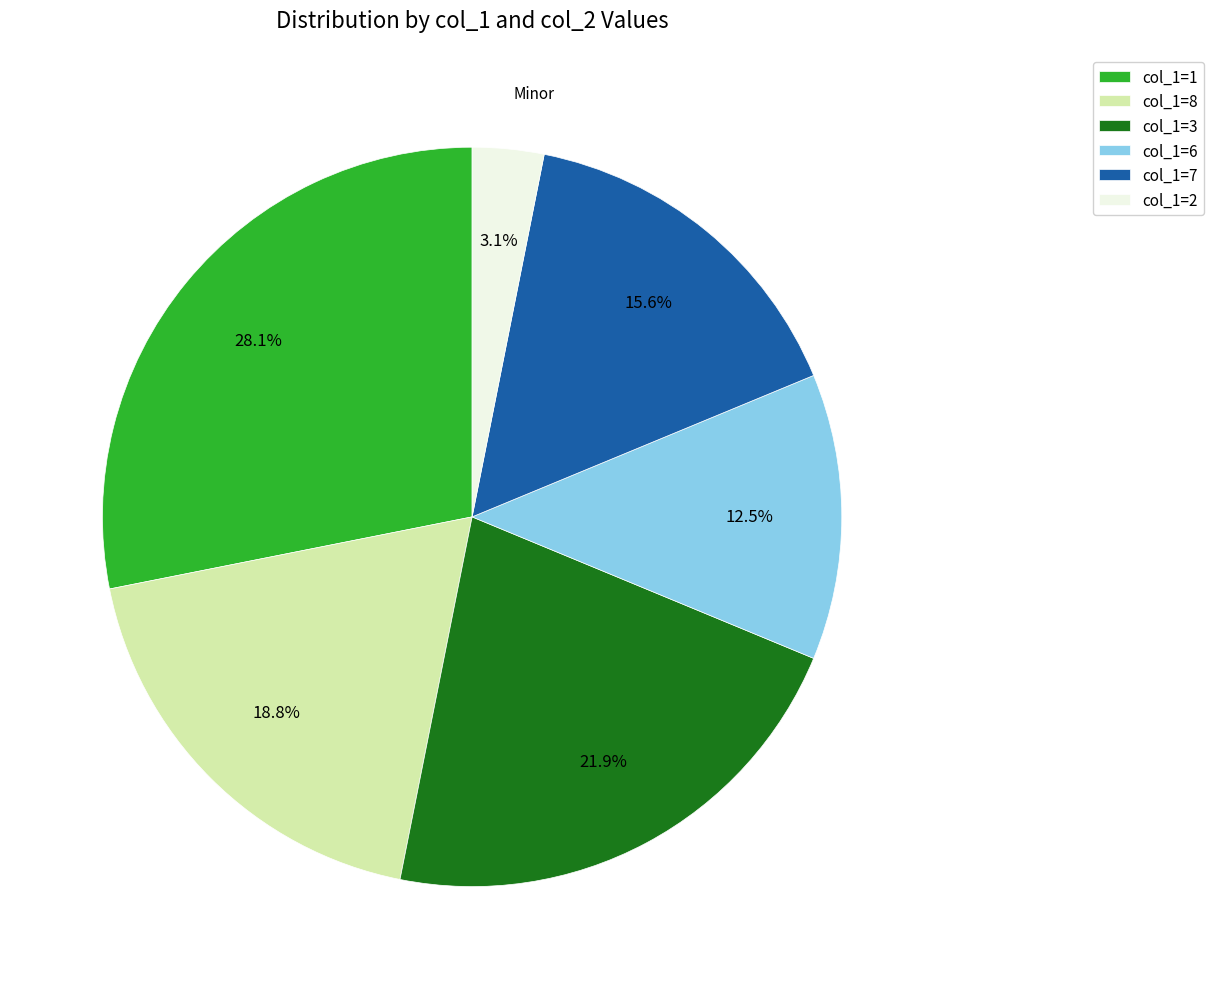

Between col_1=6 and col_1=8, which is larger?

col_1=8